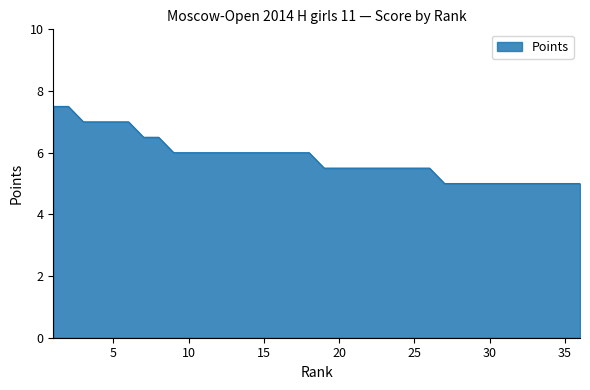

What is the maximum value shown in the chart?

7.5